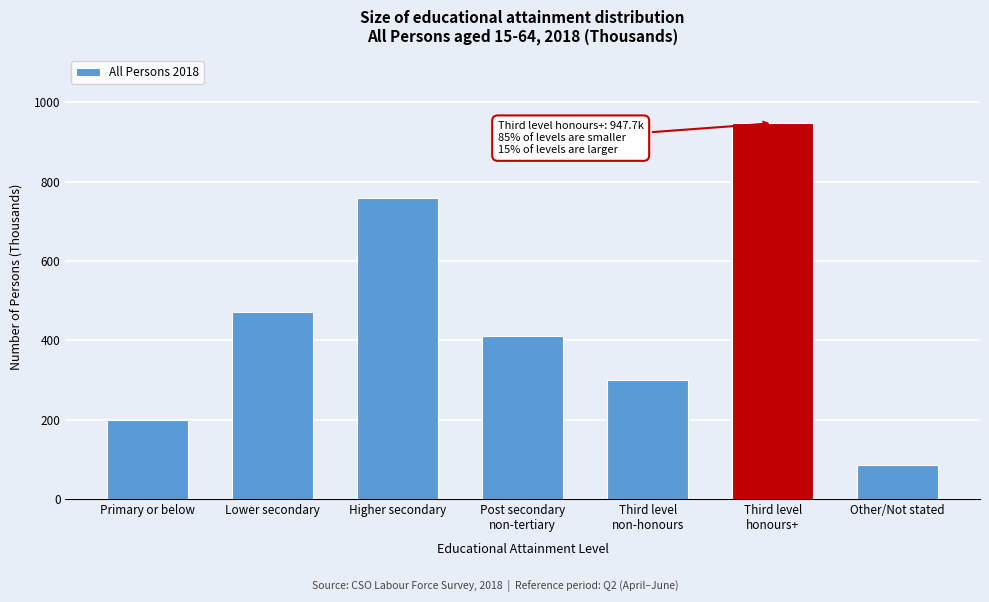

Reading left to right, transcribe all the data shown in this chart.

199.8	471.4	758.7	411.4	301.1	947.7	84.8